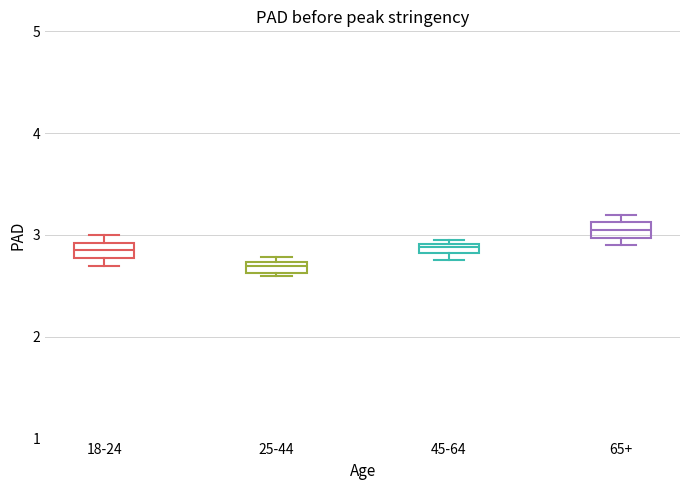

Where is the upper edge of the box for 45-64 on the y-axis? The values are not printed on the chart, so give them approximately, as read against the axis.

2.9